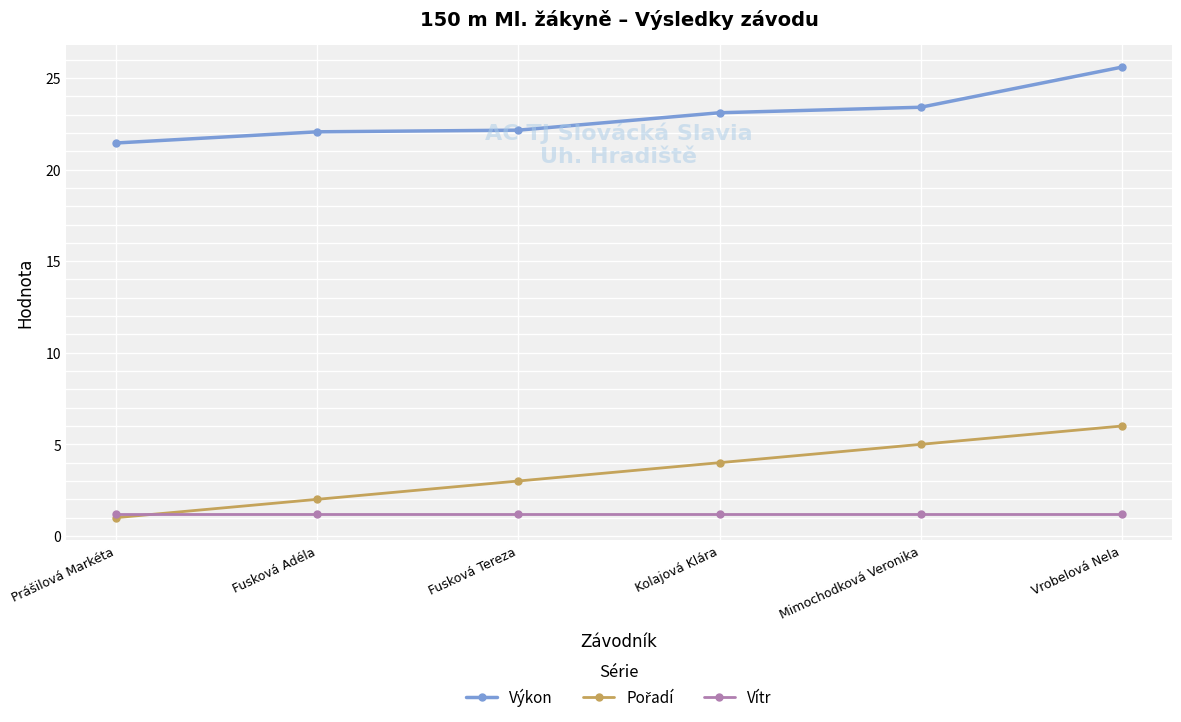

Which series has the largest total across all categories?

Výkon